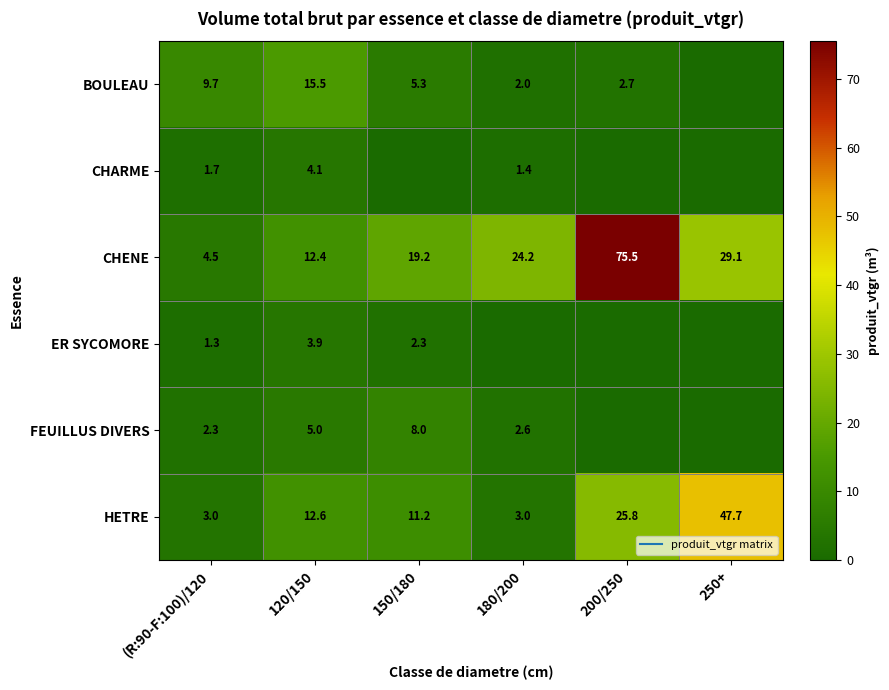

Rank the categories by HETRE value from highest to lowest.

250+, 200/250, 120/150, 150/180, 180/200, (R:90-F:100)/120